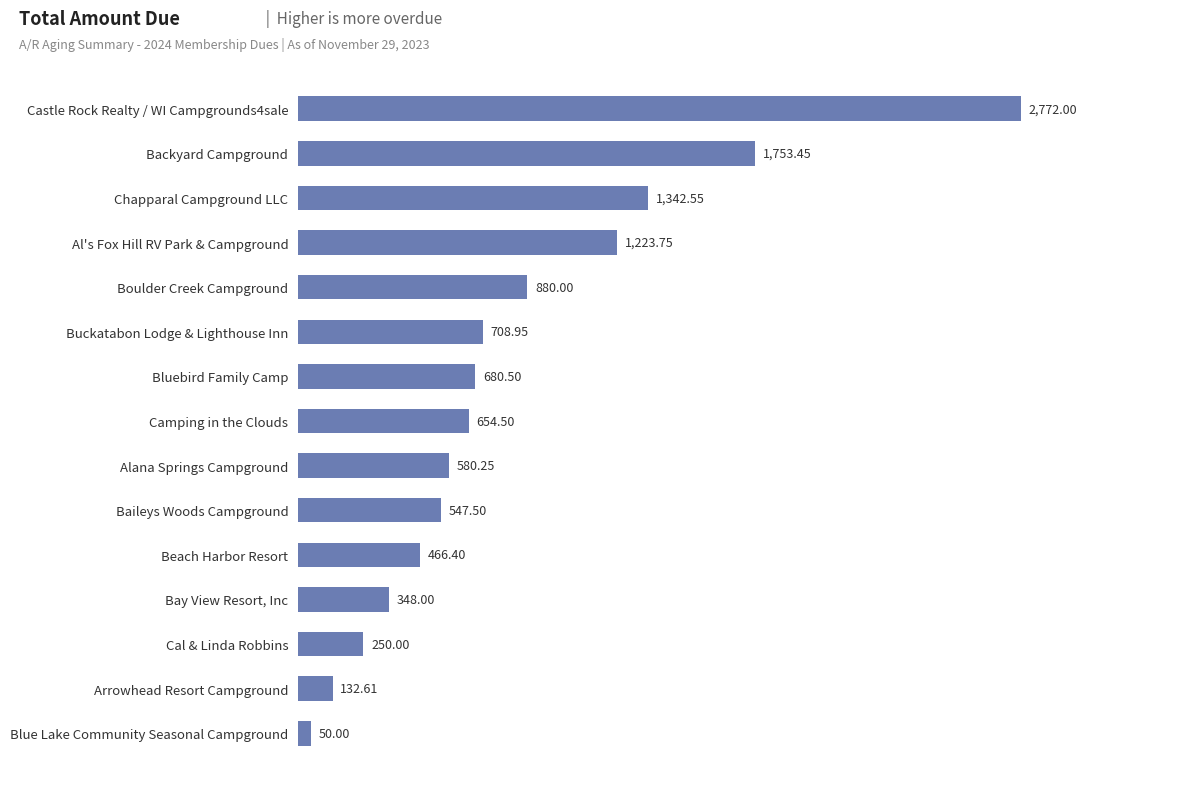

How many distinct data groups are displayed?

1